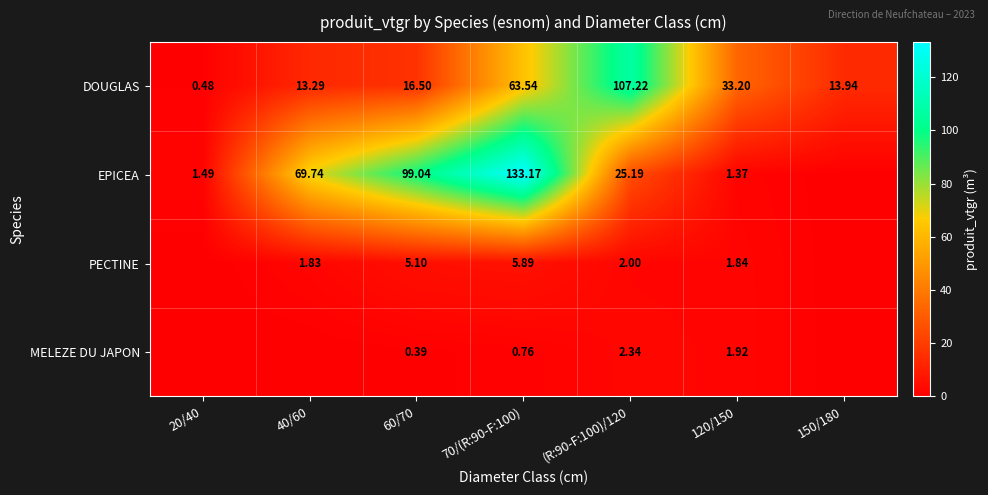

Which series changed the most between 60/70 and 120/150?

EPICEA